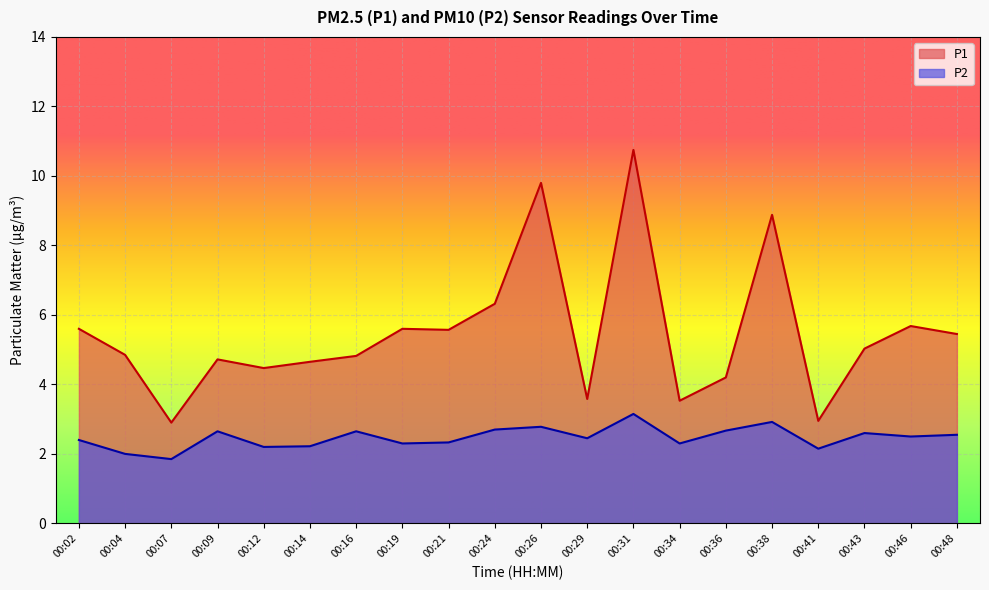

Which series has the widest spread of values?

P1